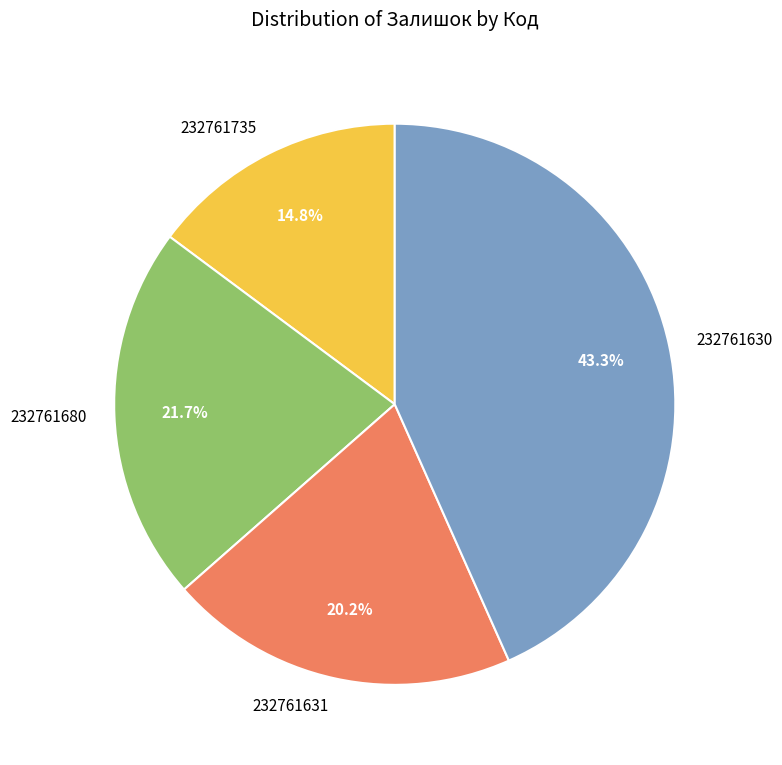

Combined, what portion of the pie is 232761630 and 232761735?

58.1%